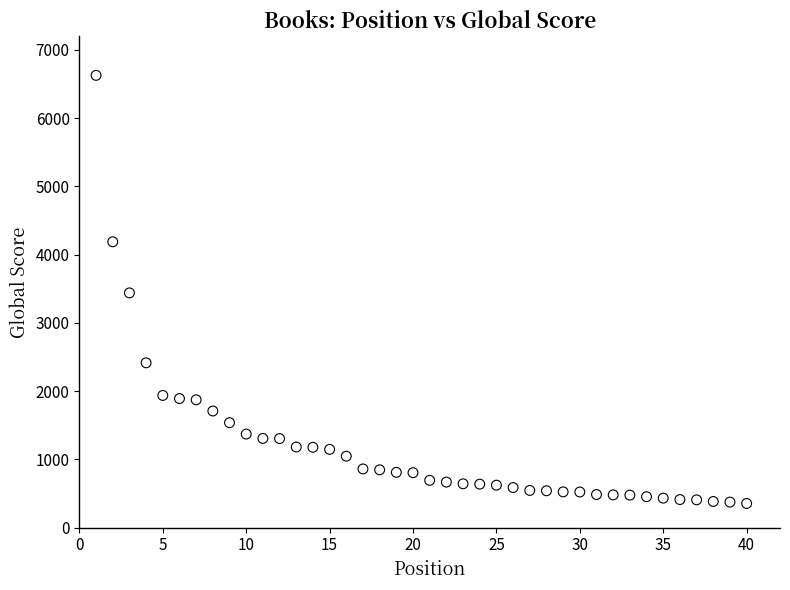

What is the range of Y values (max minus min)?

6274